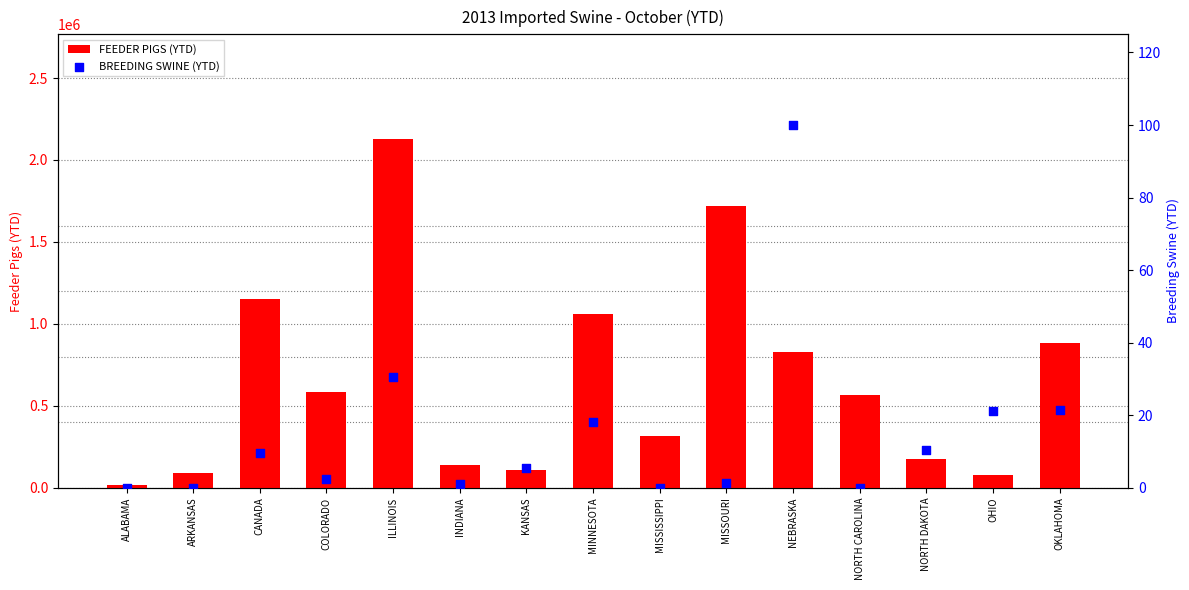

What are all the series names shown in the legend?

FEEDER PIGS (YTD), BREEDING SWINE (YTD)